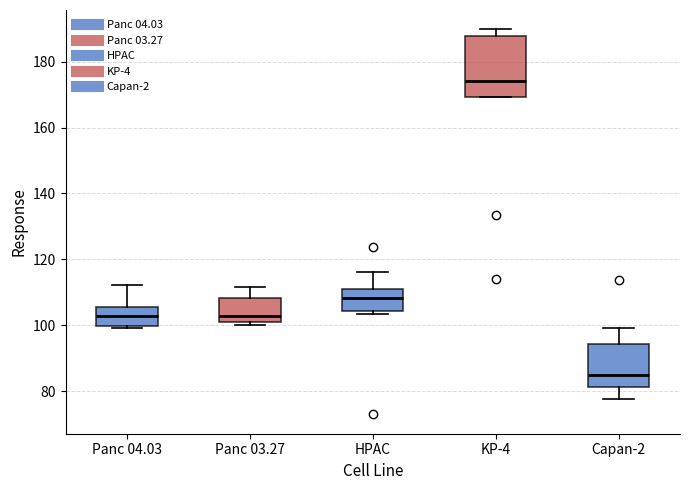

Which box's median line is the lowest?

Capan-2